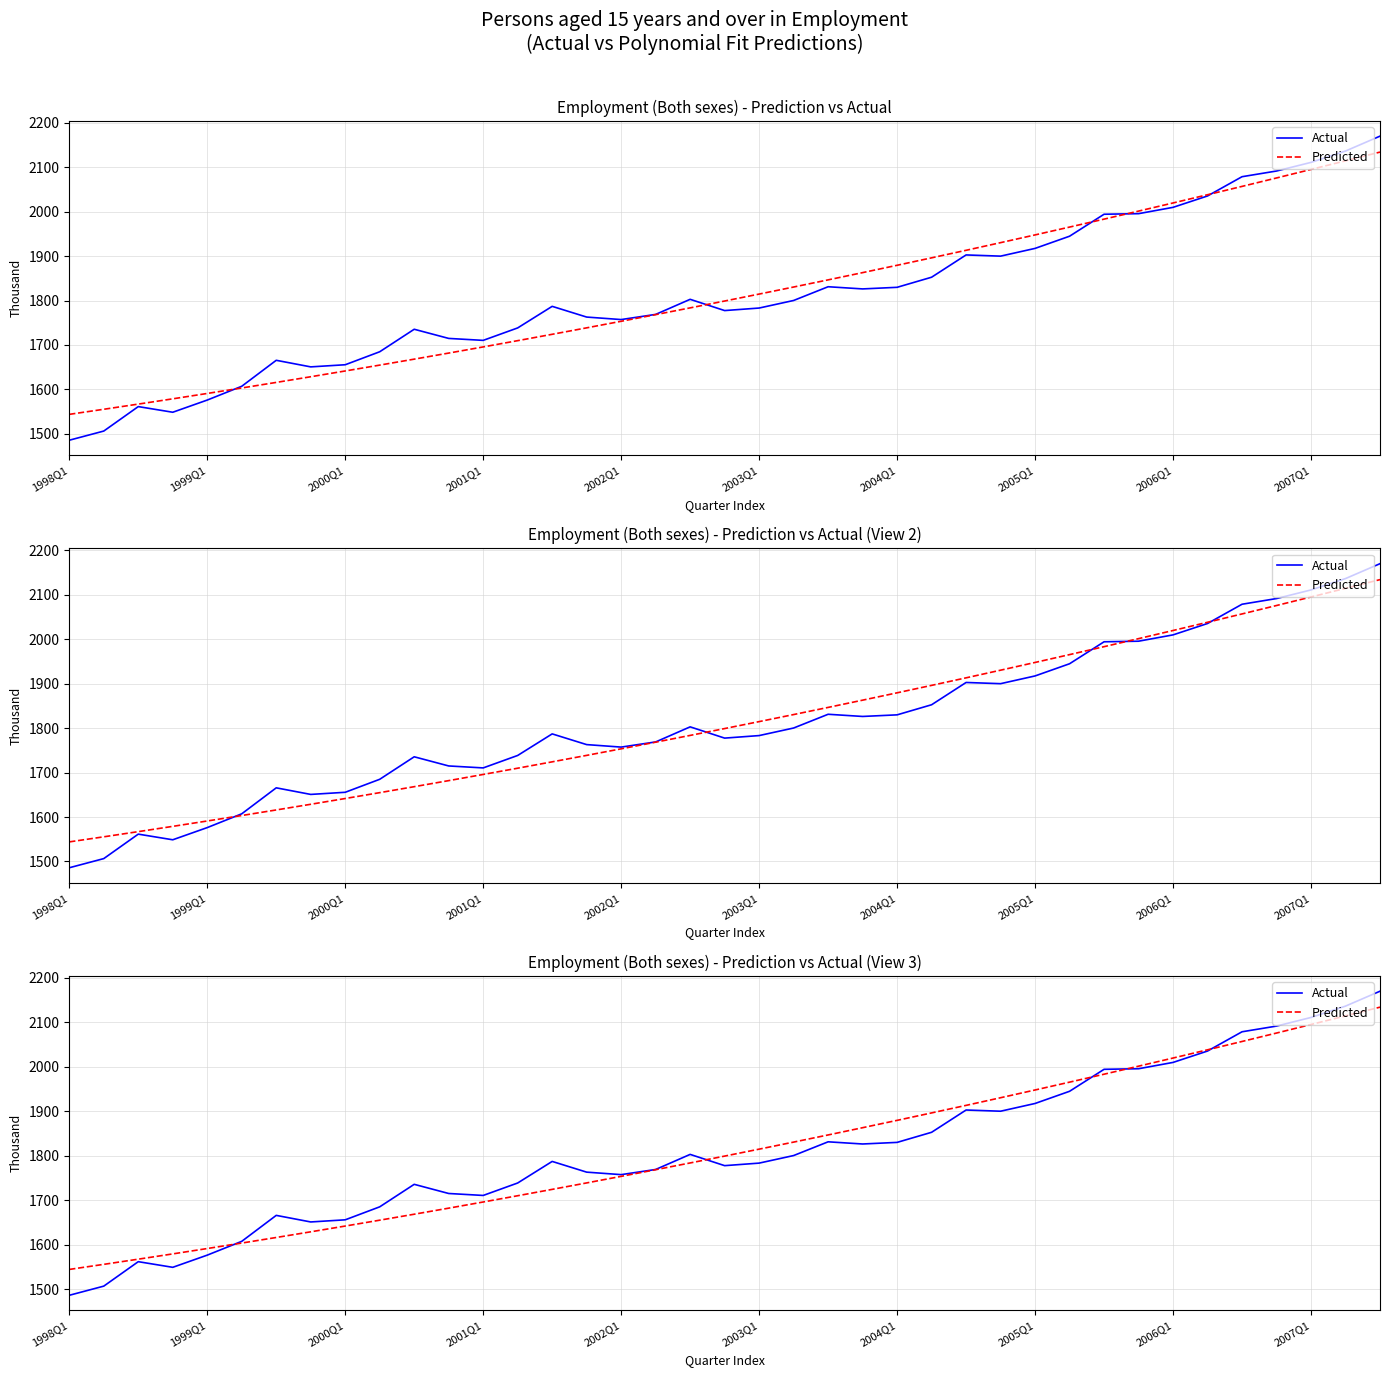

Which series ends up on top after the final intersection of Actual and Predicted?

Actual